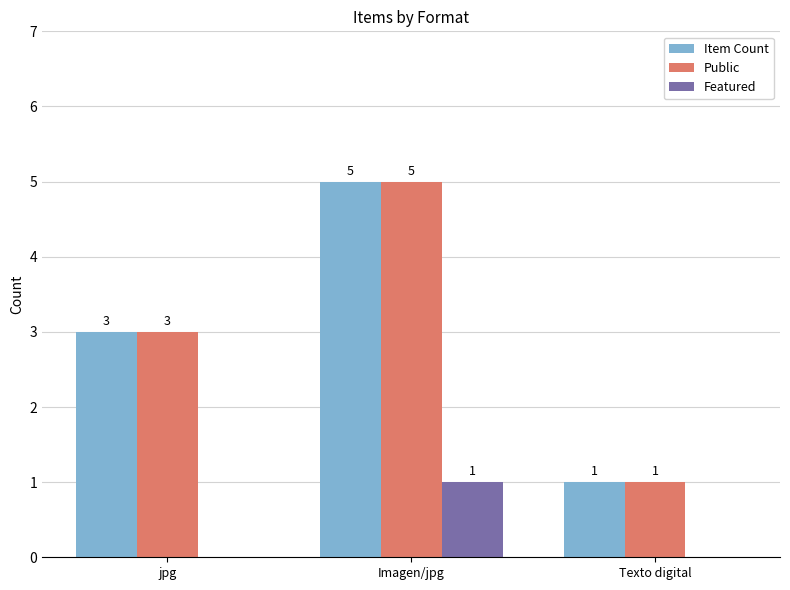

Which label corresponds to the largest value in the chart?

Imagen/jpg